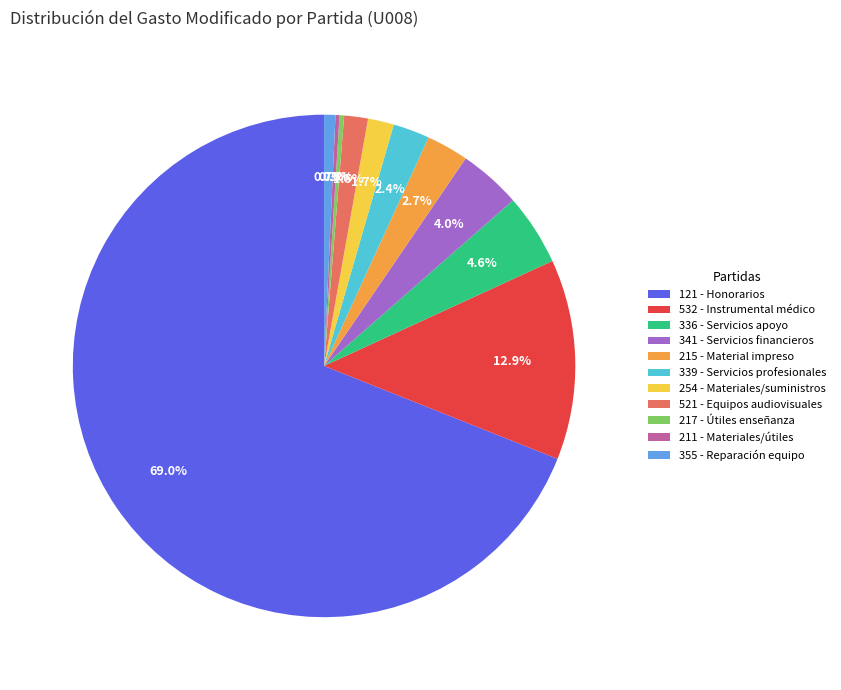

How much of the chart is everything except 339 - Servicios profesionales?

97.6%